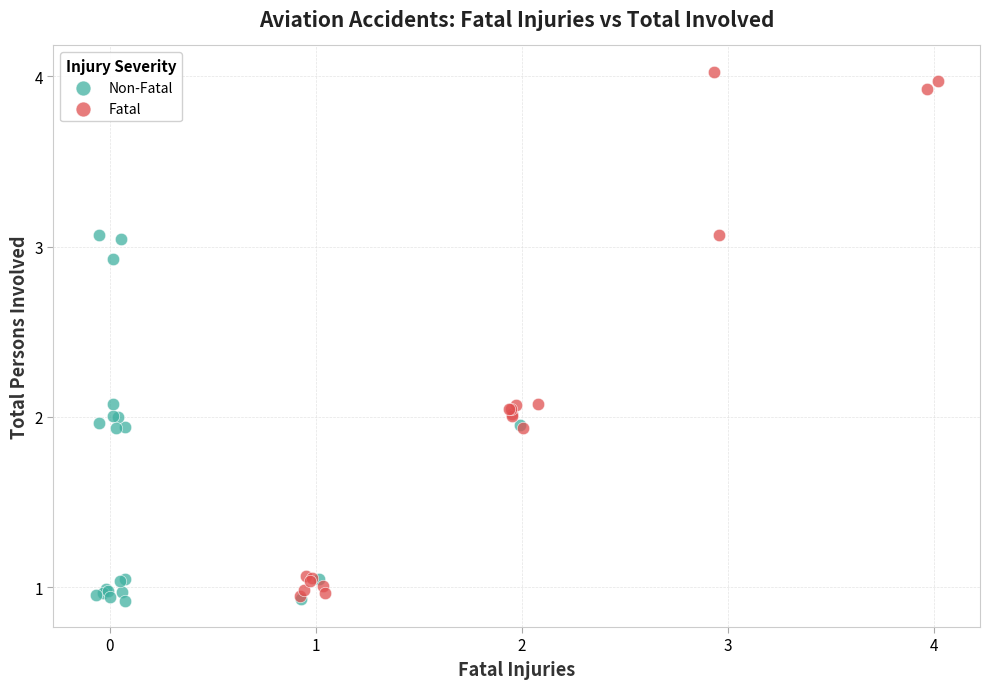

Which series has the largest Y range (max minus min)?

Fatal